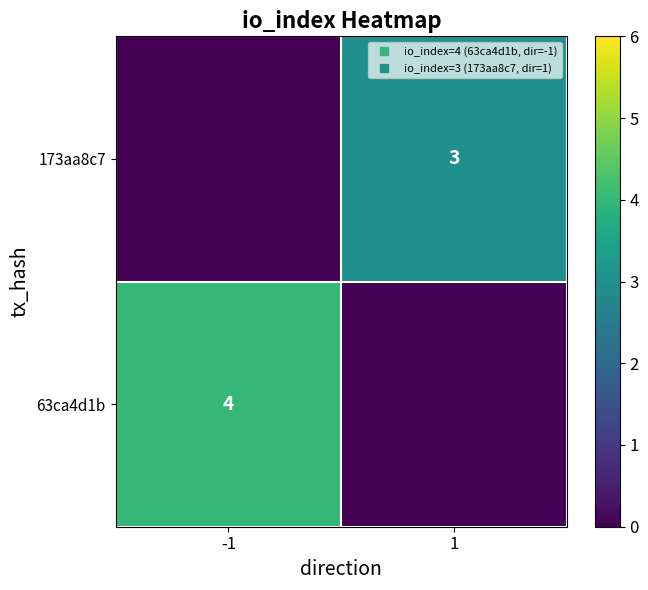

Which category has the highest value across all series?

-1